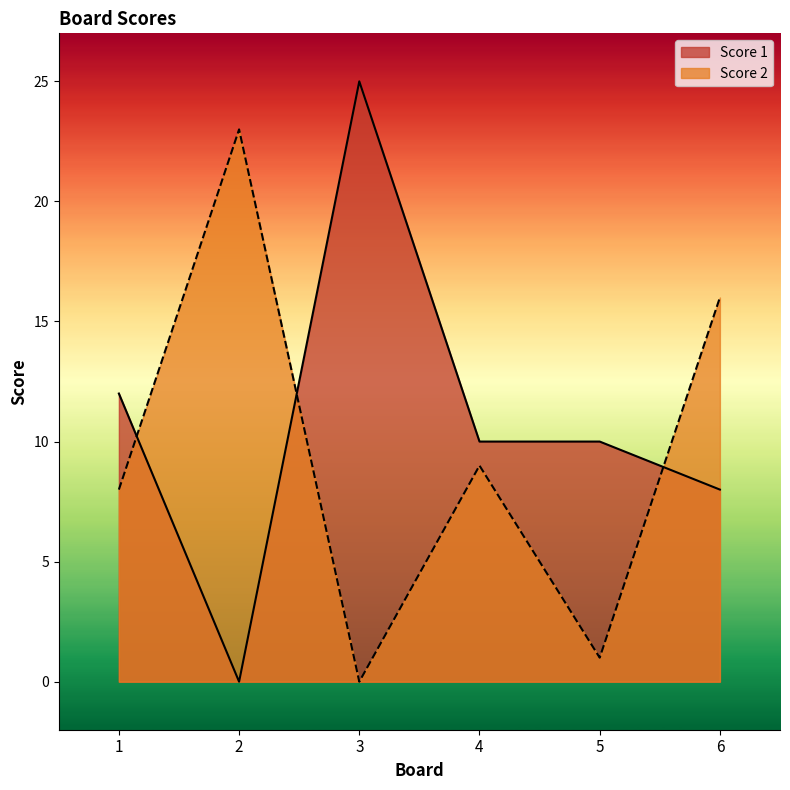

What are all the series names shown in the legend?

Score 1, Score 2